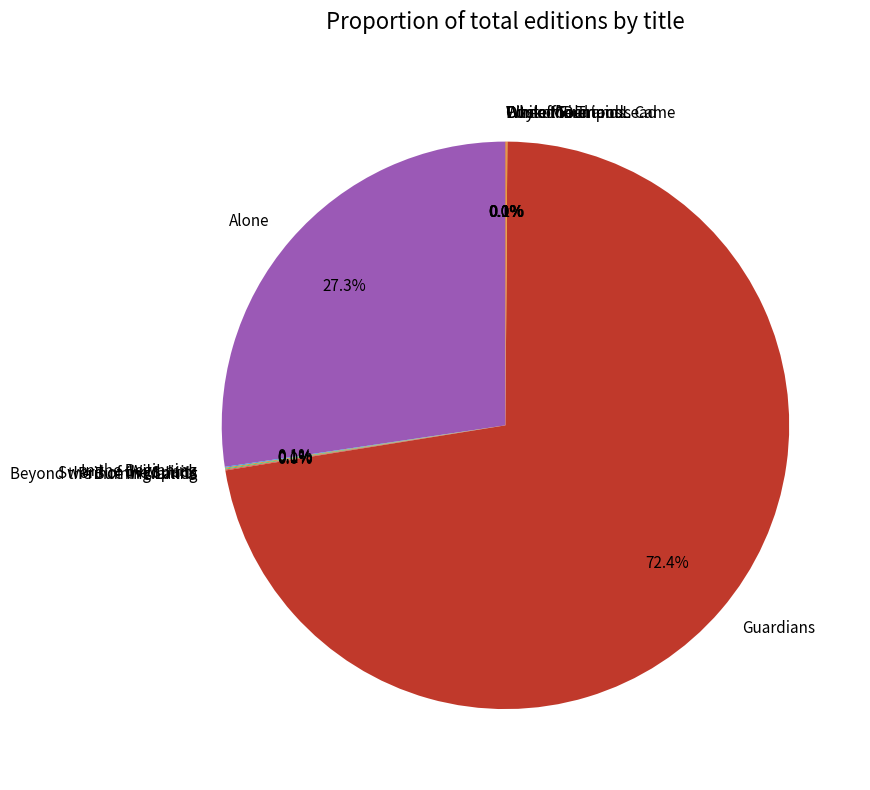

Is Guardians the majority of the pie?

Yes